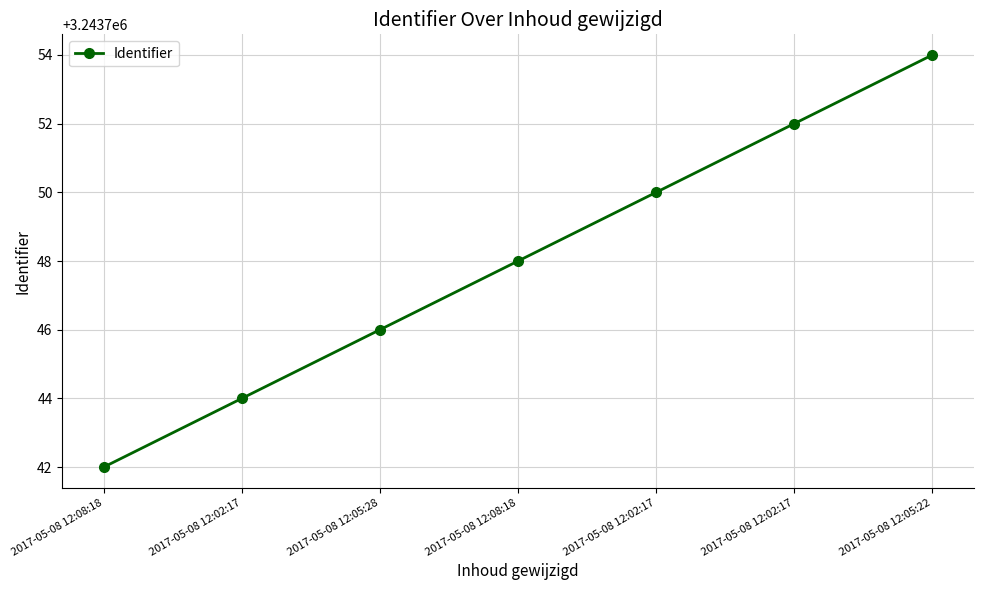

What is the smallest value displayed?

3243742